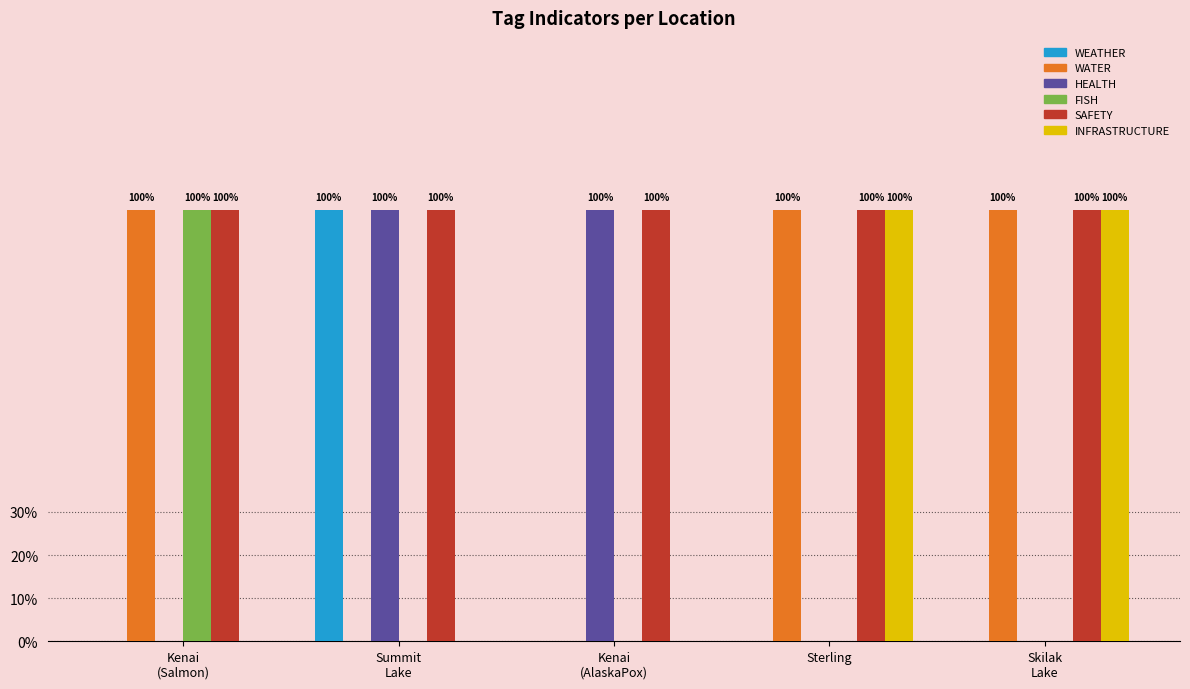

Reading right to left, what are all the values shown in this chart?

WEATHER: 0	0	0	1	0
WATER: 1	1	0	0	1
HEALTH: 0	0	1	1	0
FISH: 0	0	0	0	1
SAFETY: 1	1	1	1	1
INFRASTRUCTURE: 1	1	0	0	0